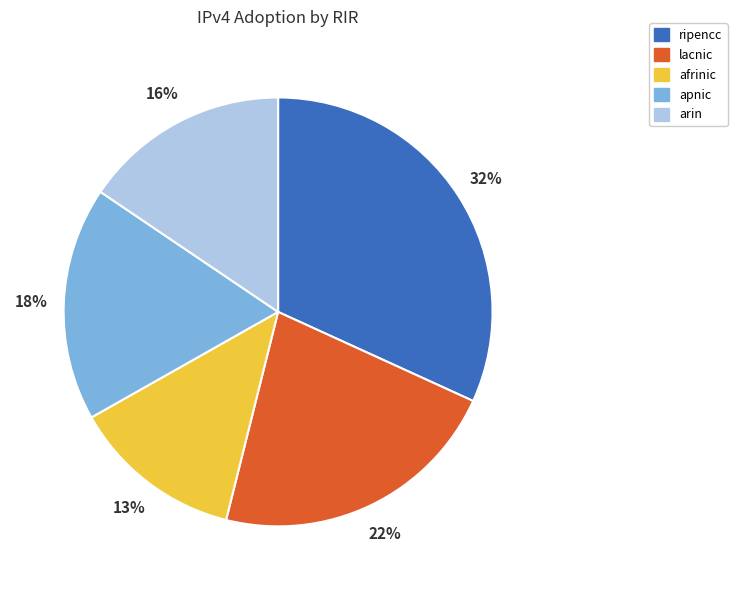

Is there a majority slice in this chart?

No